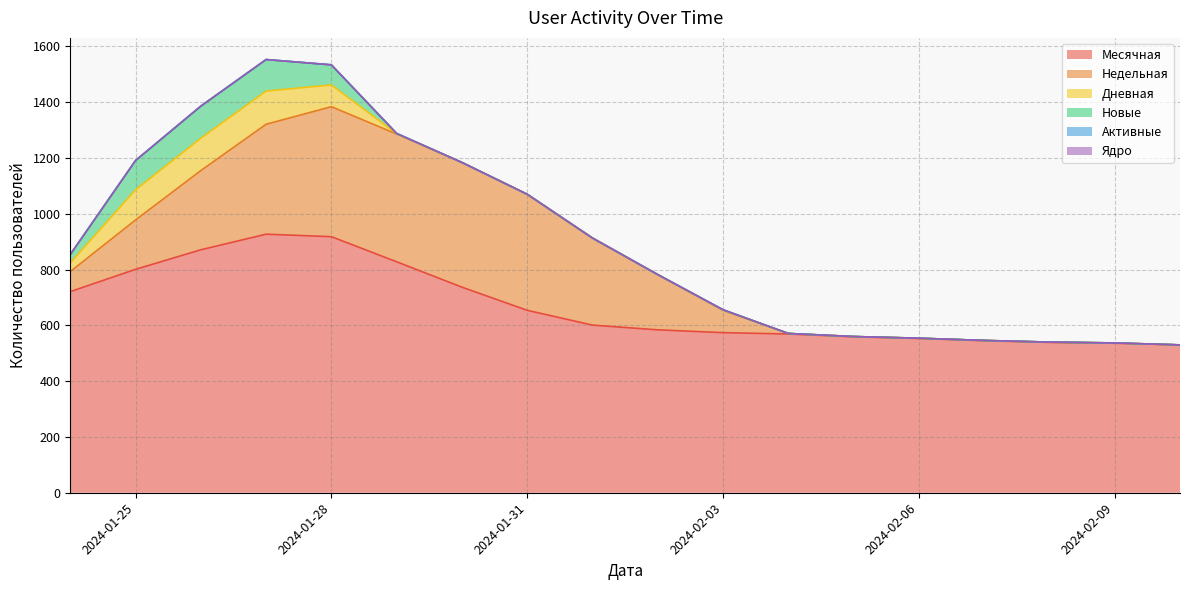

Where is Недельная nearest to the value 233?

2024-02-02